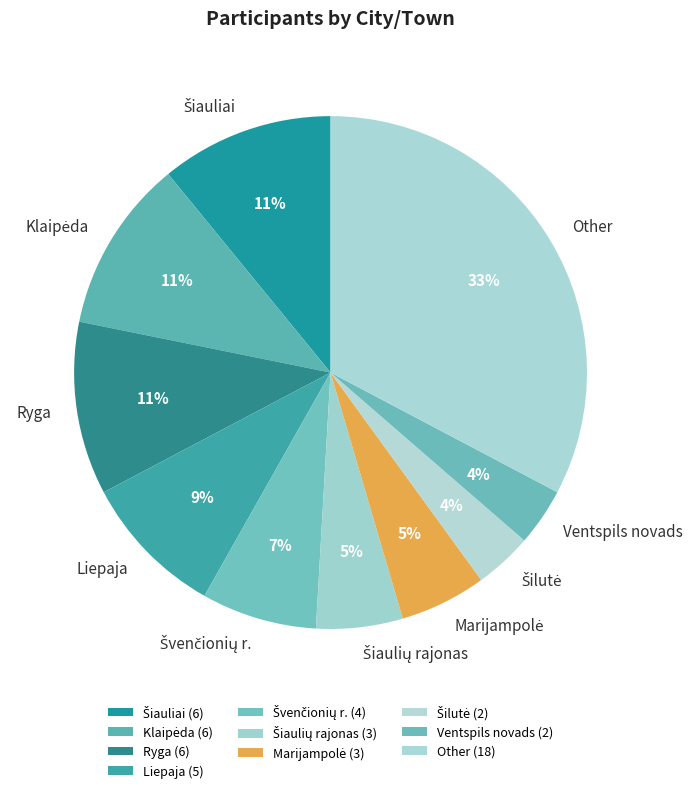

To the nearest percent, what is the difference between the largest and smallest slice percentages?

29%